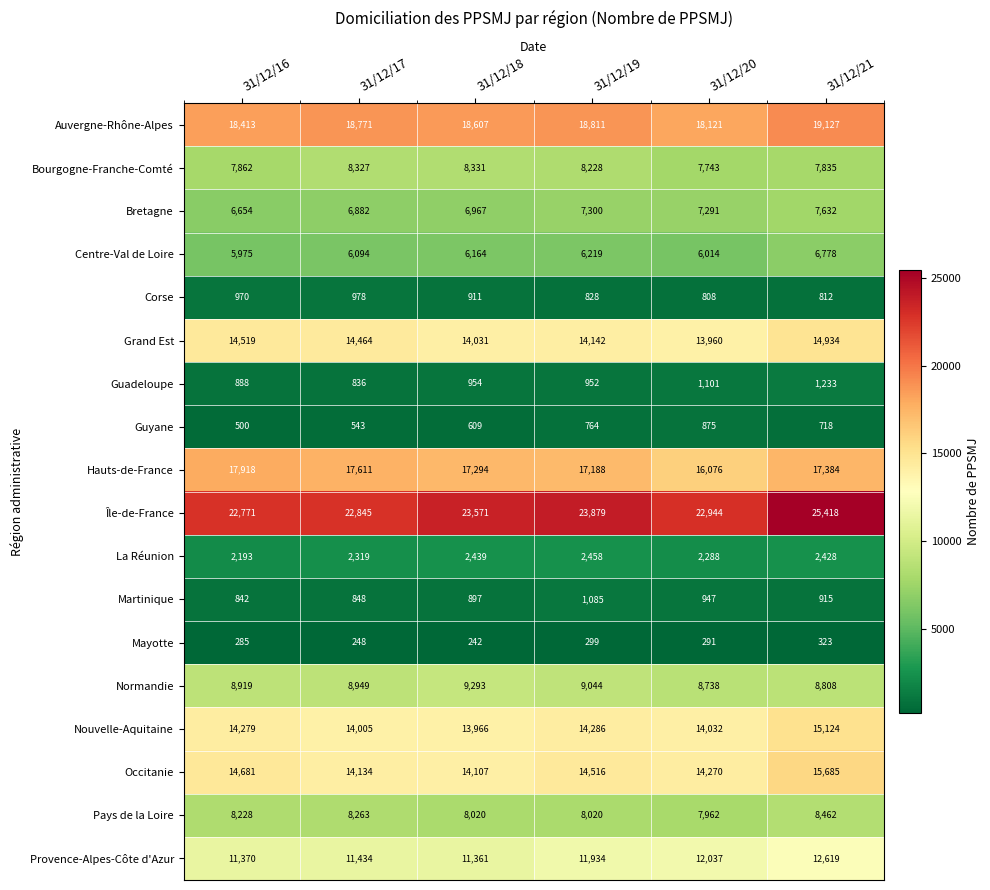

Count the number of categories in the chart.

6